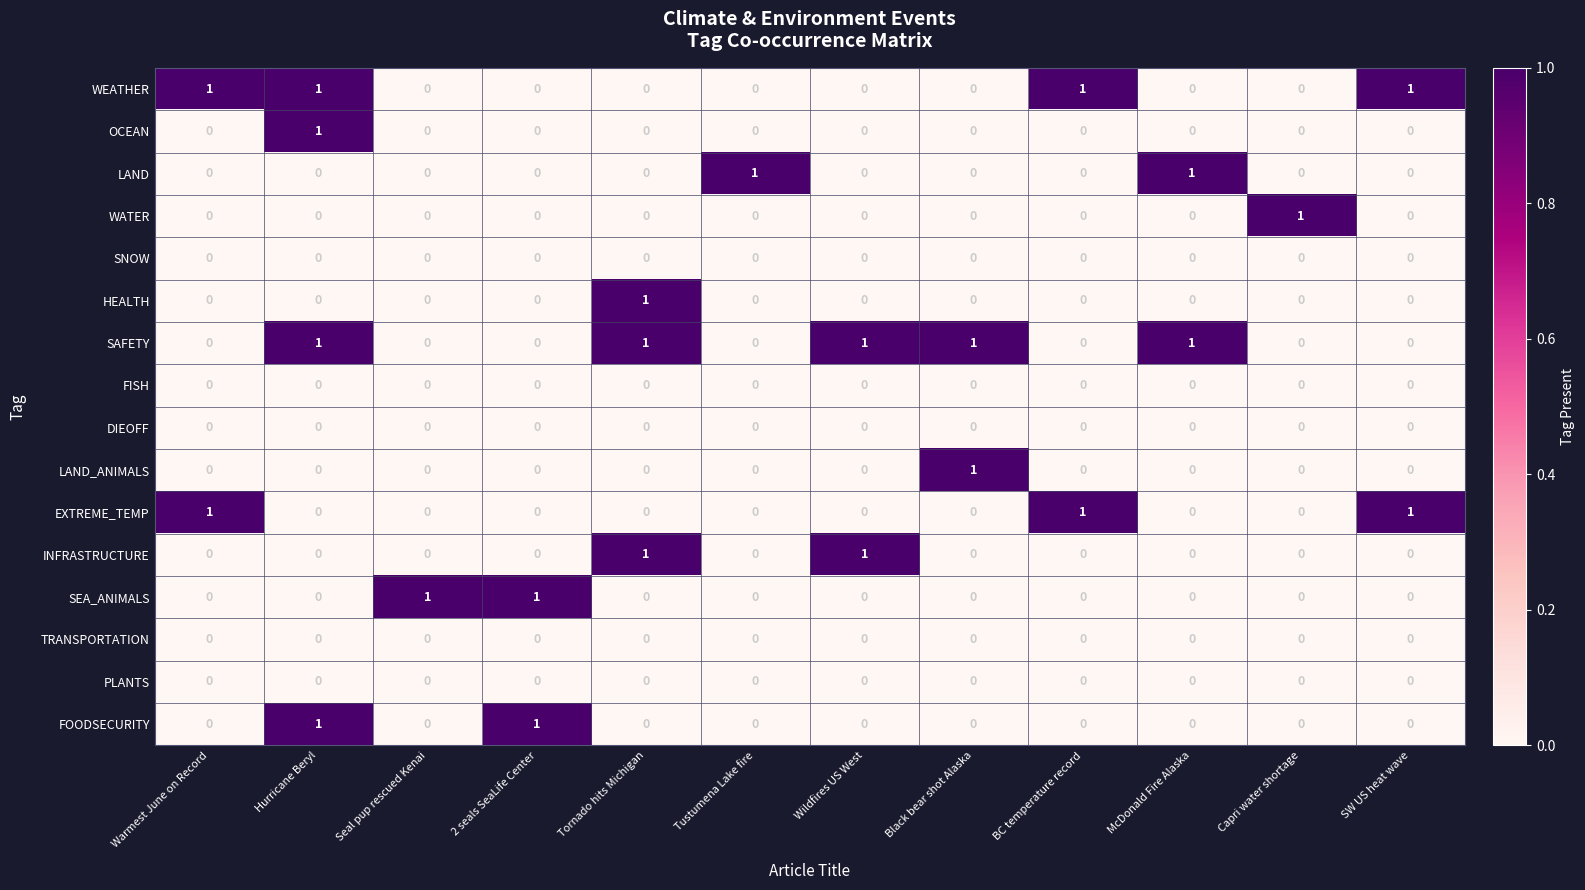

Which series has the largest total across all categories?

SAFETY